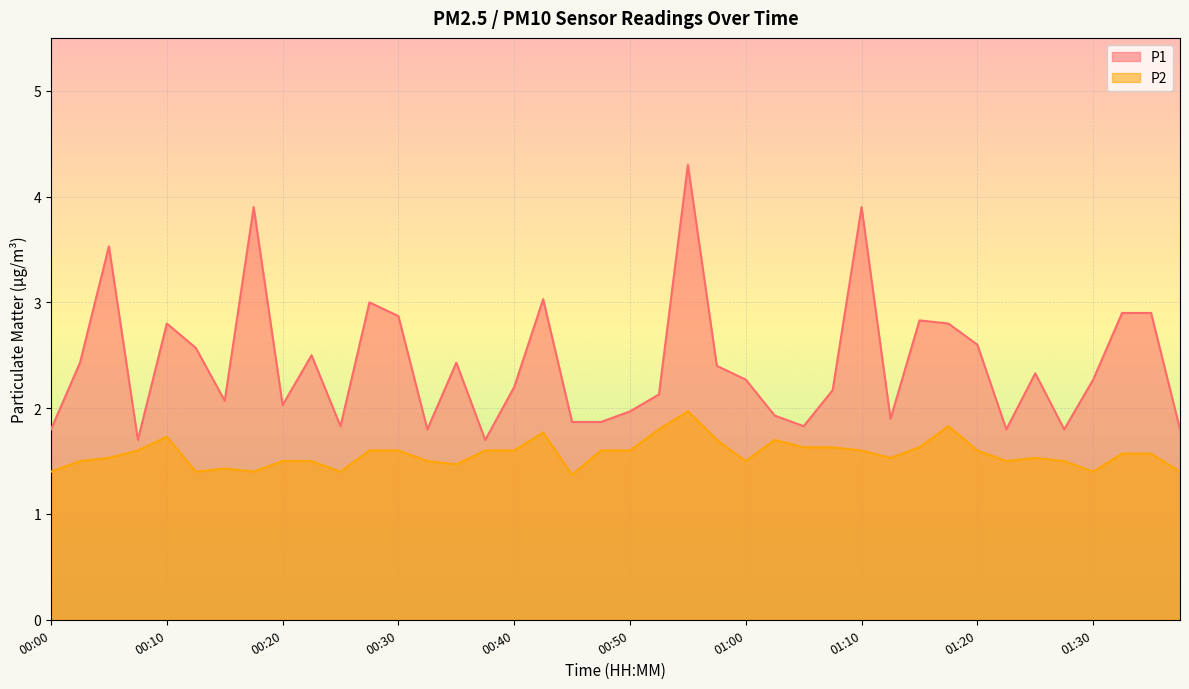

True or false: P2 and P1 cross at least once.

False